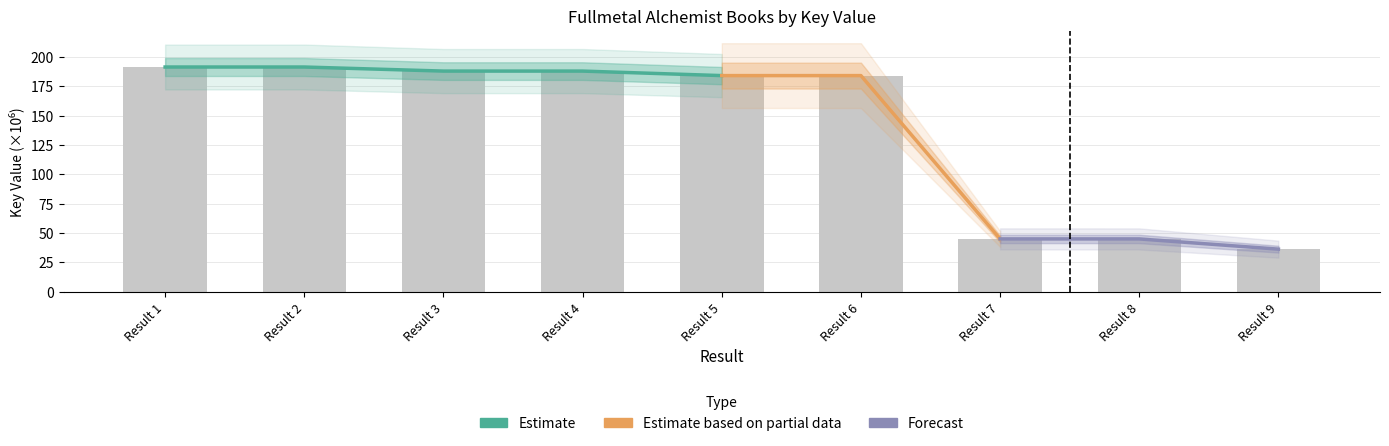

List the labels in order of value, smallest first.

Result 9, Result 8, Result 7, Result 6, Result 5, Result 4, Result 3, Result 2, Result 1